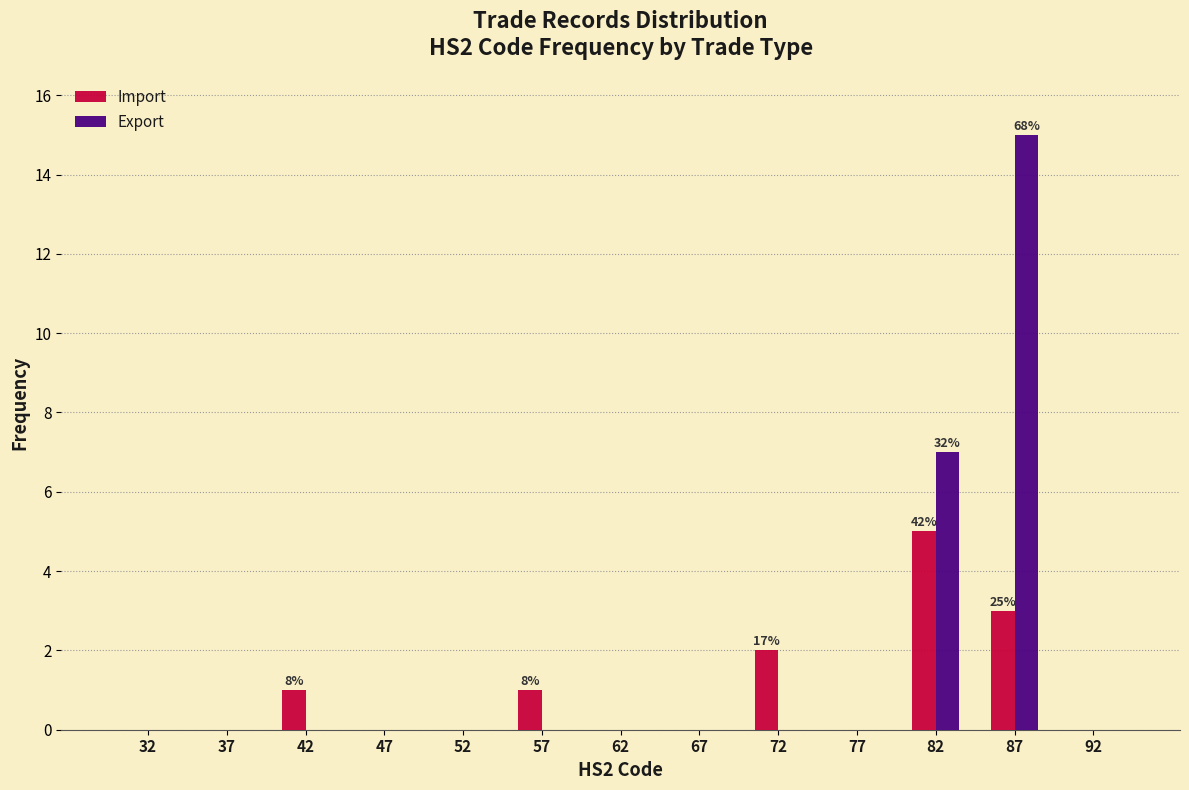

In the Import series, which range on the x-axis has the tallest bar?

80 to 85